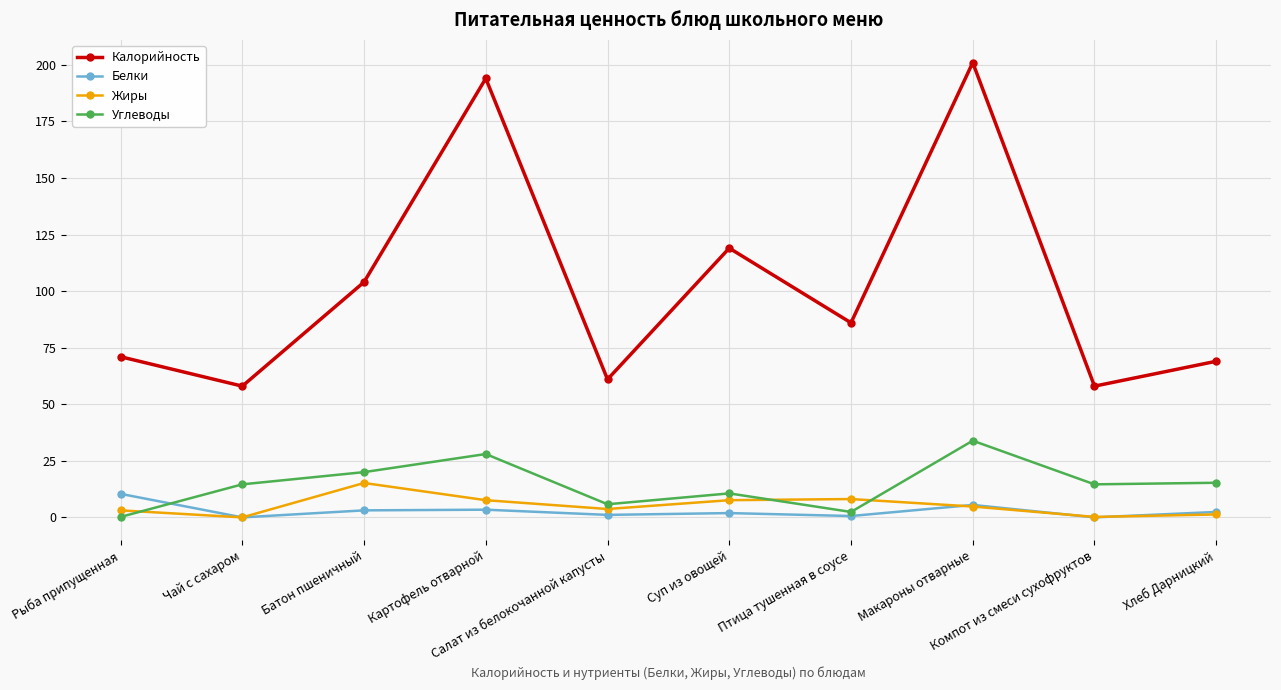

Between Чай с сахаром and Салат из белокочанной капусты, which series saw the biggest shift?

Углеводы